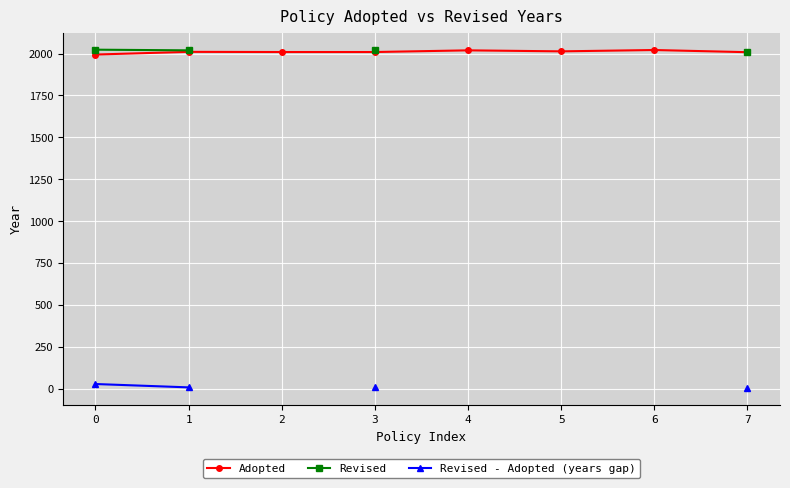

What is the minimum value shown in the chart?

4.0